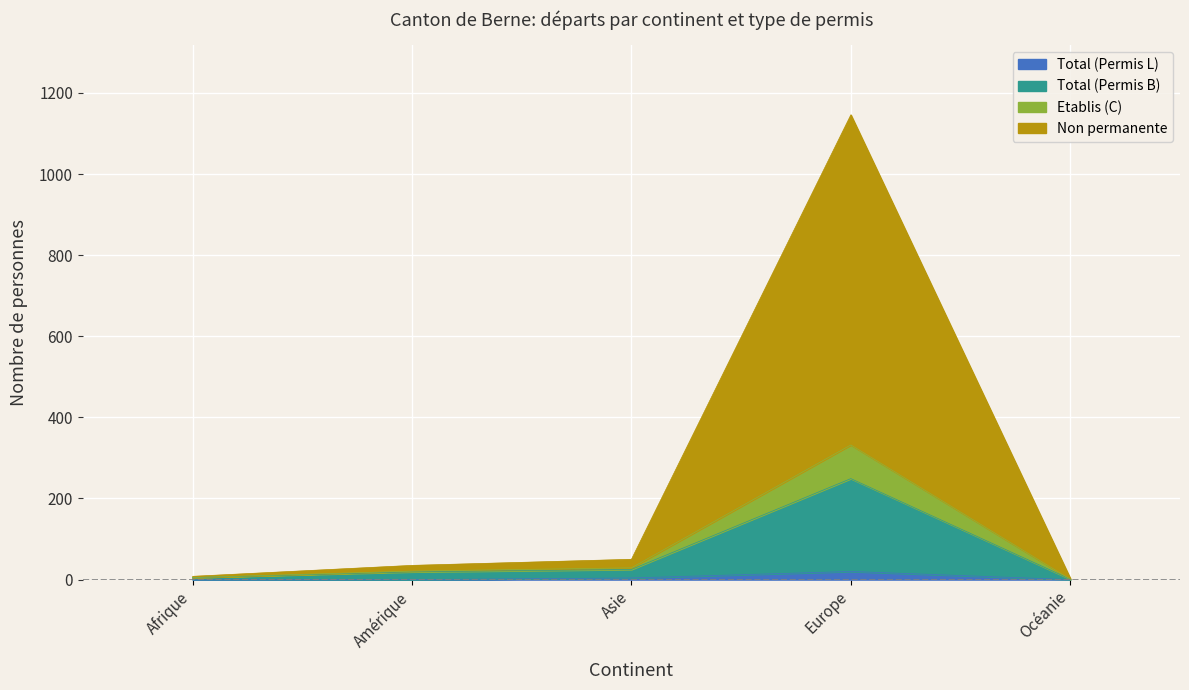

True or false: Total (Permis B) and Non permanente intersect in this chart.

False